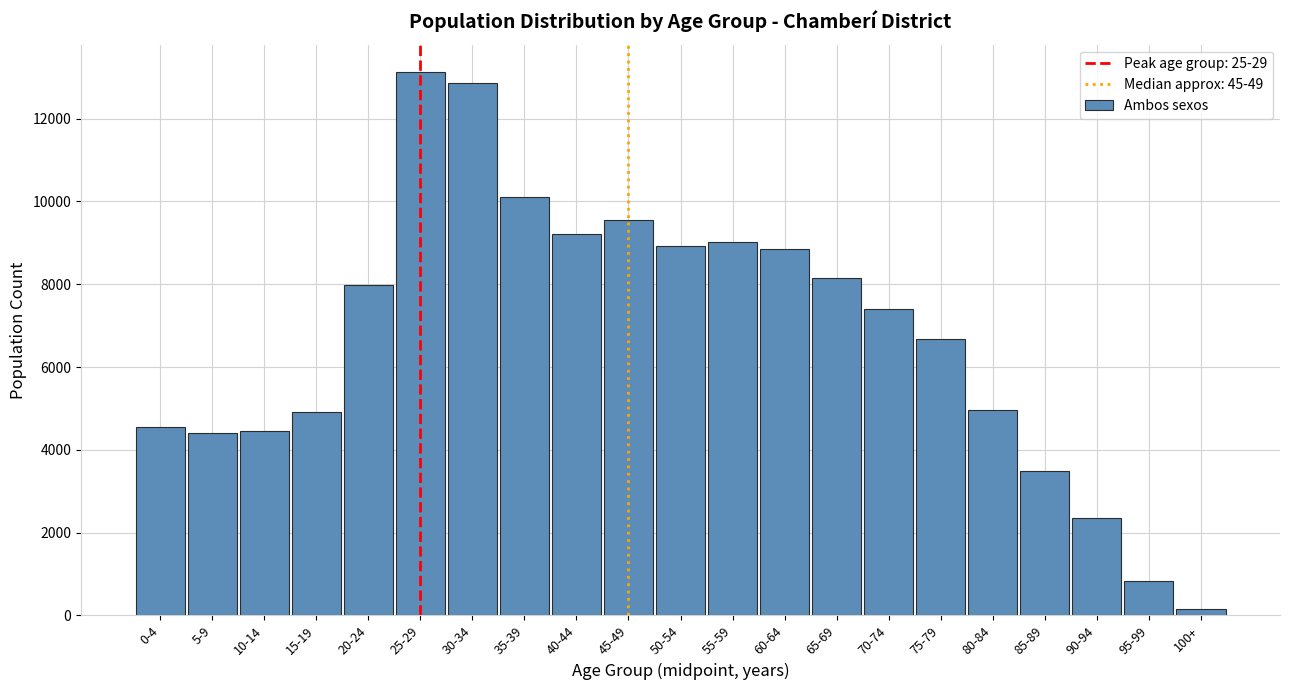

What is the label of the 18th bar from the left?

85-89